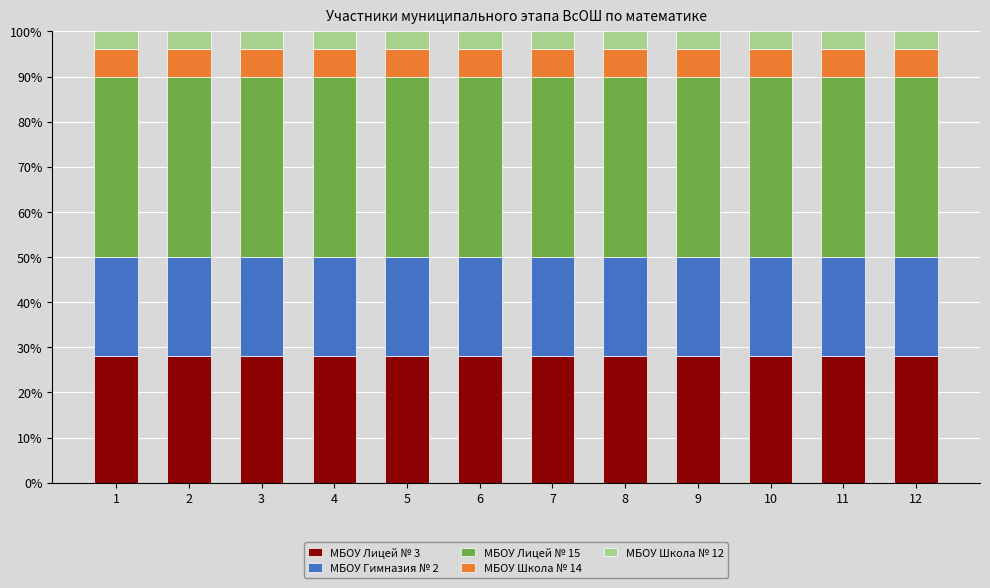

What is the total value across all series at 11?

100.0